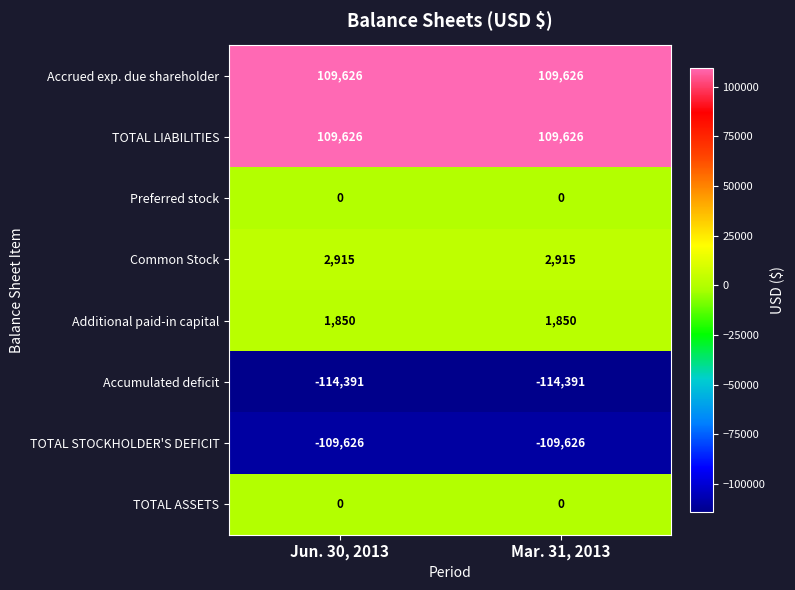

The value of TOTAL LIABILITIES at Mar. 31, 2013 is 148438. True or false?

False